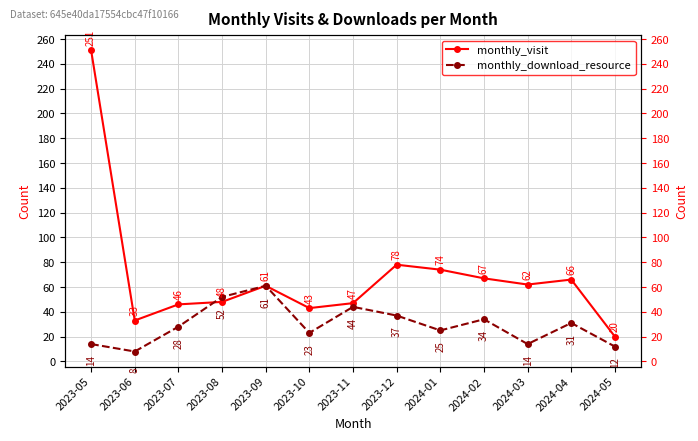

List the series in order of their peak value, highest first.

monthly_visit, monthly_download_resource